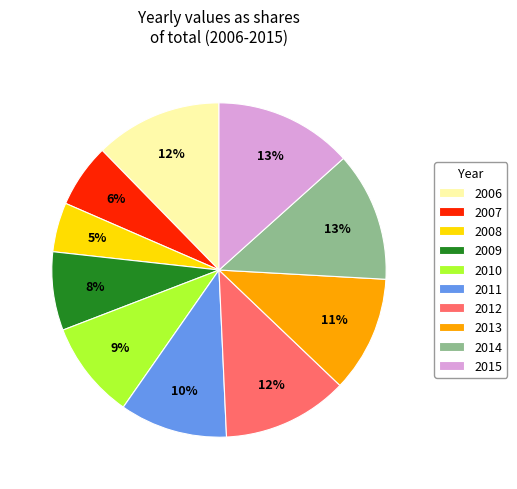

Combined, do 2015 and 2006 account for over 50%?

No